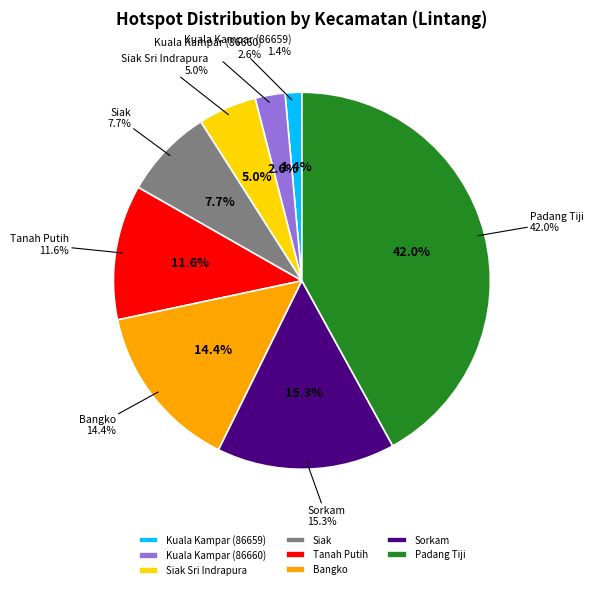

Which category has the smallest portion of the pie?

Kuala Kampar (86659)